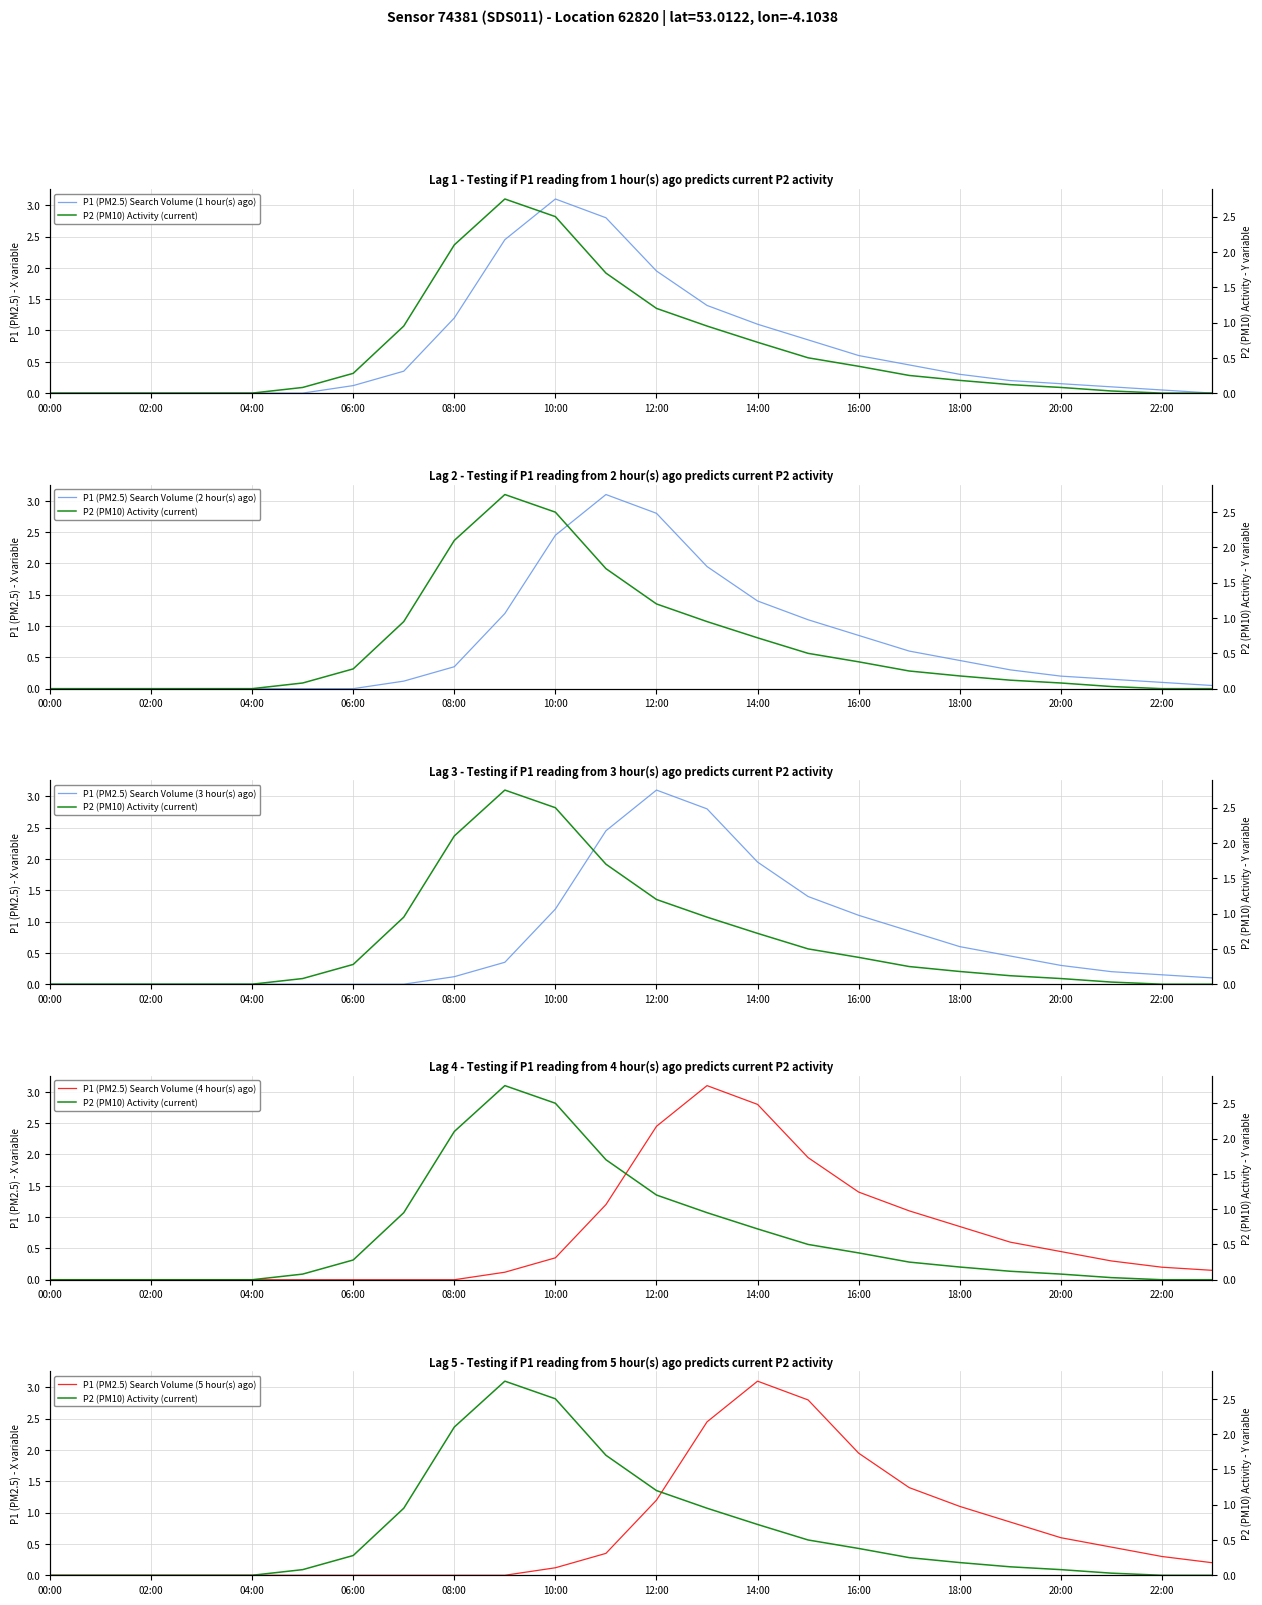

How many values in the P1 (PM2.5) Search Volume (2 hour(s) ago) series exceed 0?

17